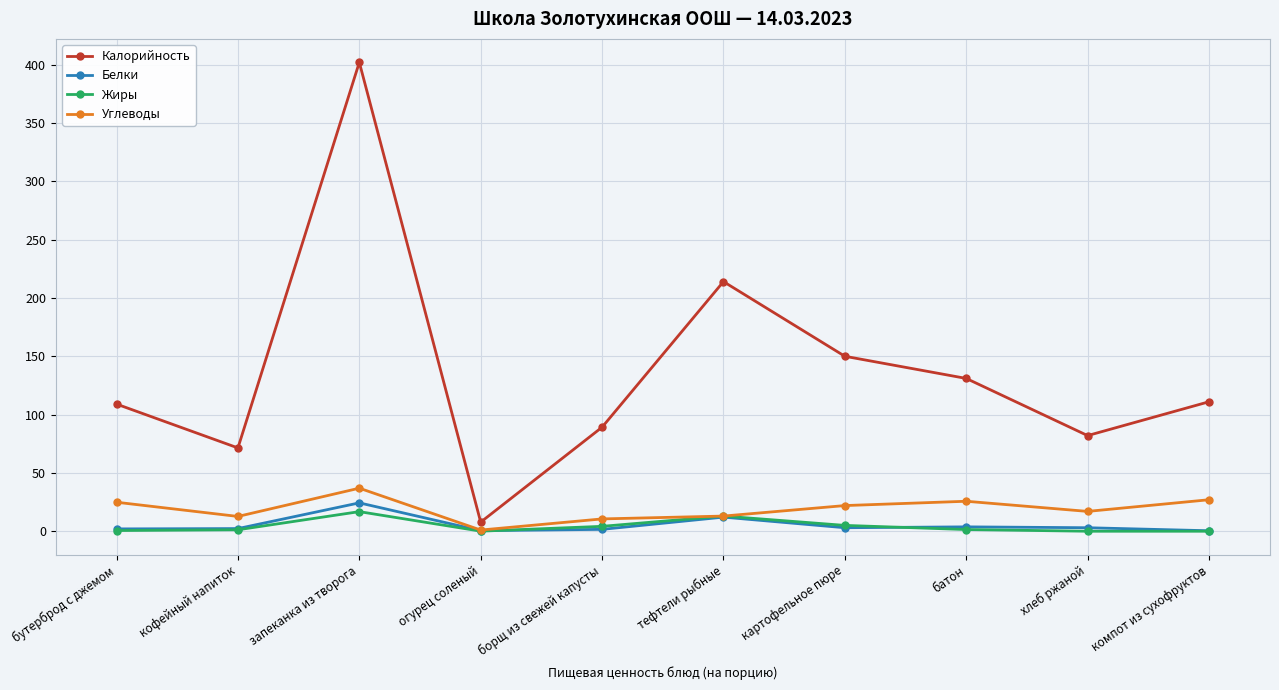

What value does the Белки series have at тефтели рыбные?

12.1